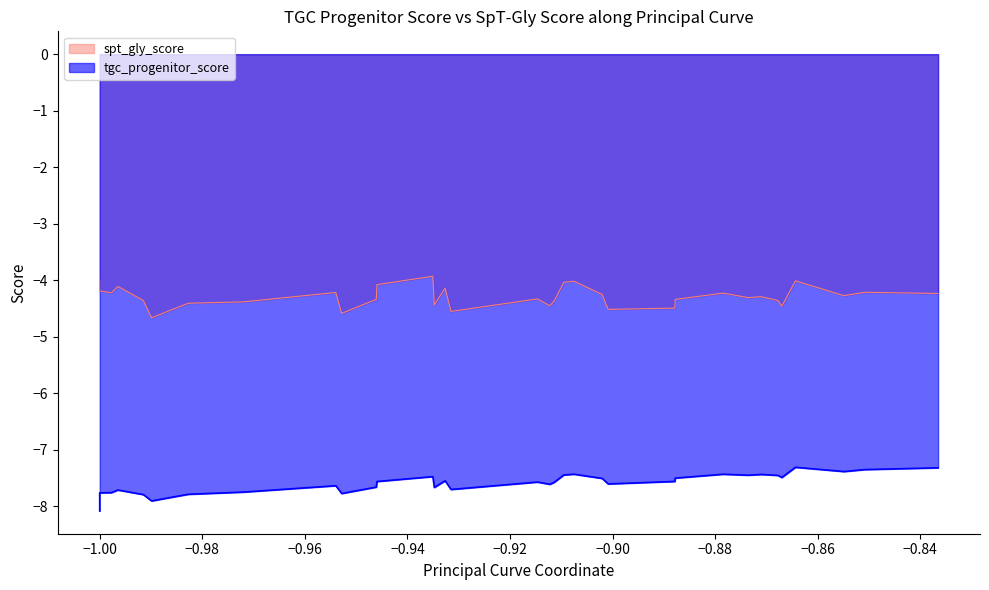

At 33, list the series in order from smallest to largest.

tgc_progenitor_score, spt_gly_score